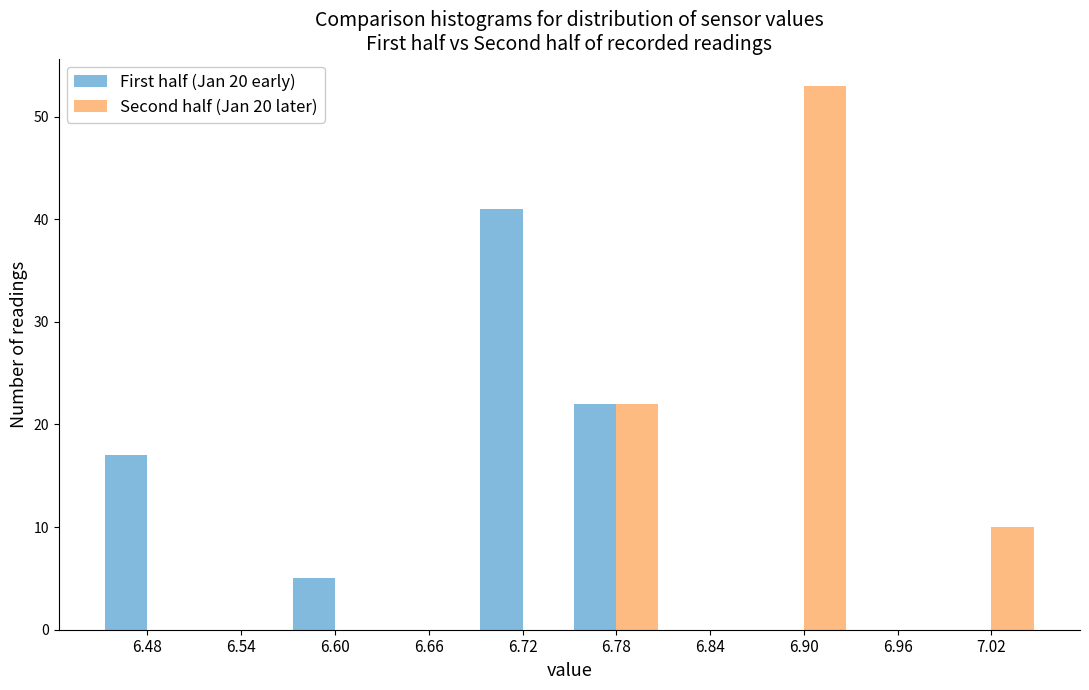

In the Second half (Jan 20 later) series, which range on the x-axis has the tallest bar?

6.87 to 6.93